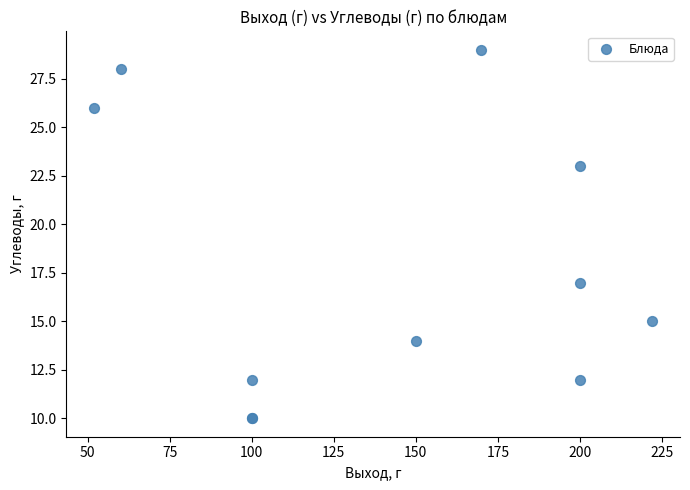

What Y value in the scatter plot is closest to 19?

17